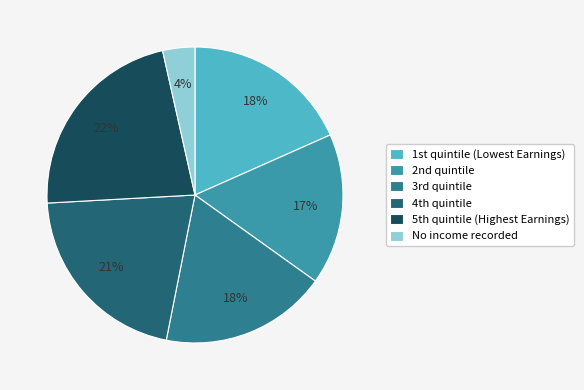

How many slices are in this pie chart?

6